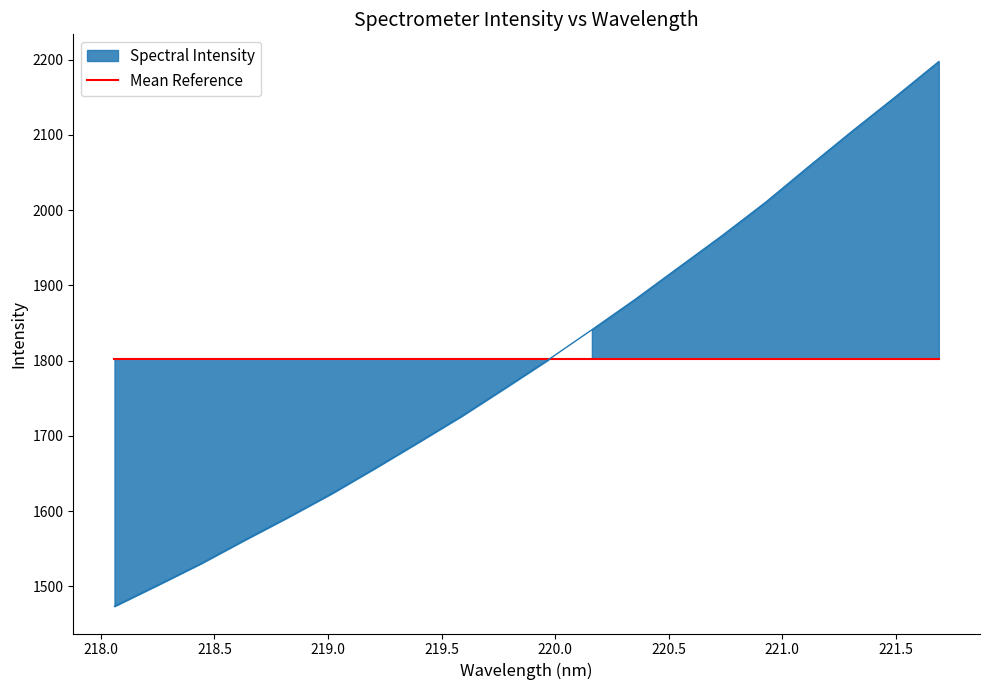

Which category has the highest value across all series?

221.6902